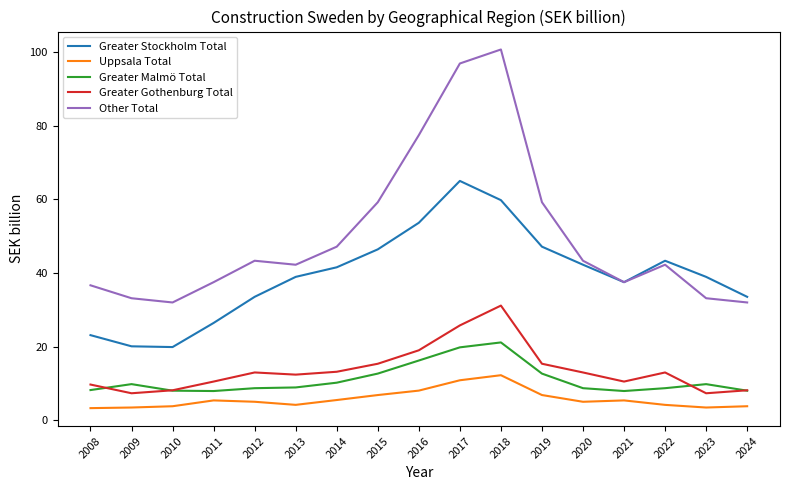

Between 2008 and 2017, which series saw the biggest shift?

Other Total